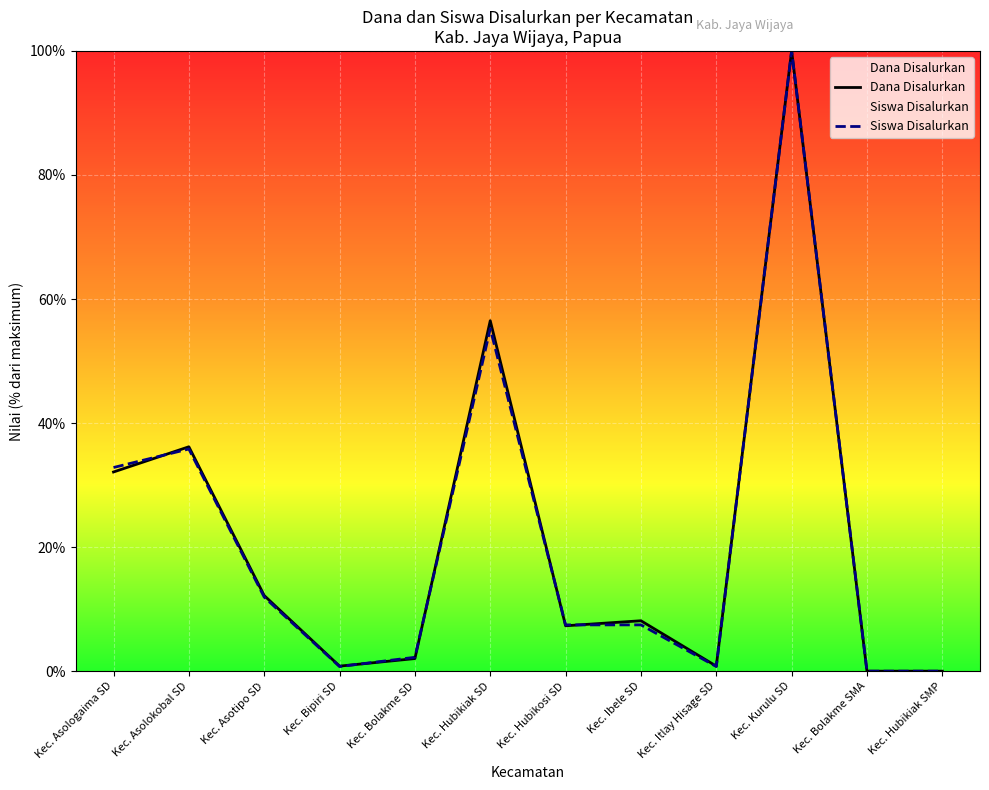

Reading left to right, extract all data points from this chart.

Dana Disalurkan: 32.1	36.2	12.2	0.8	2.0	56.5	7.3	8.1	0.8	100.0	0.0	0.0
Siswa Disalurkan: 32.8	35.8	11.9	0.7	2.2	55.2	7.5	7.5	0.7	100.0	0.0	0.0